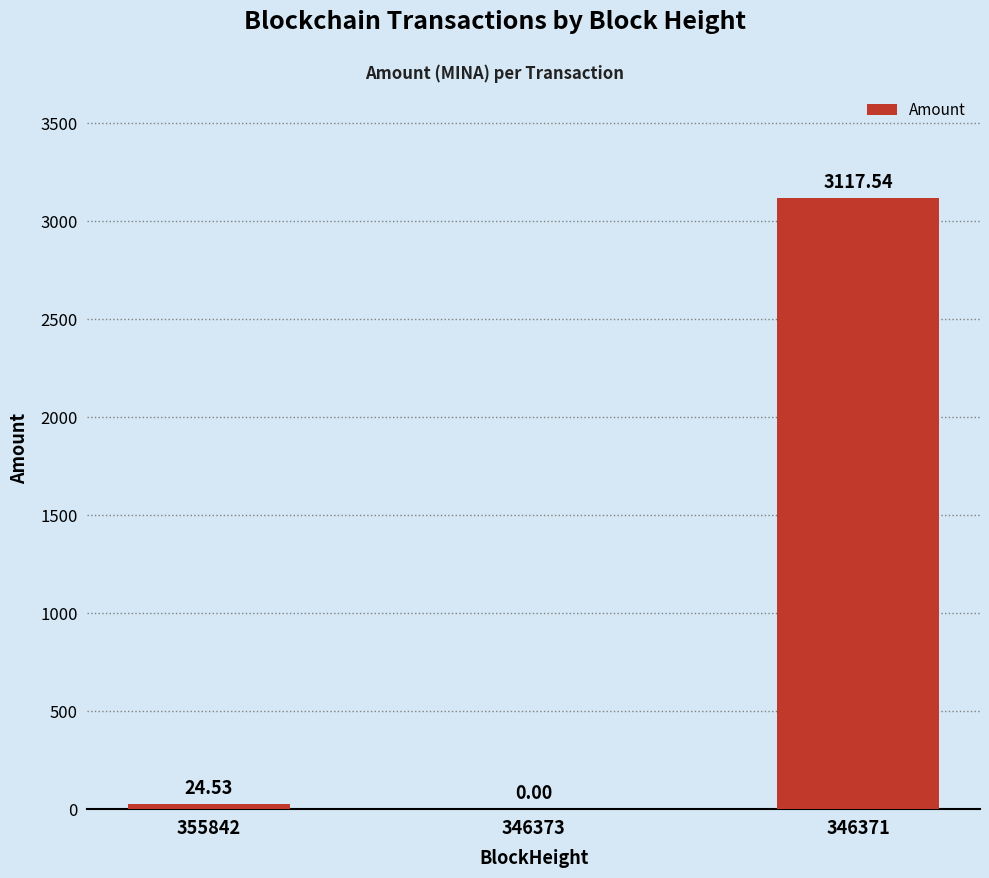

At which label is the value closest to 1558?

355842